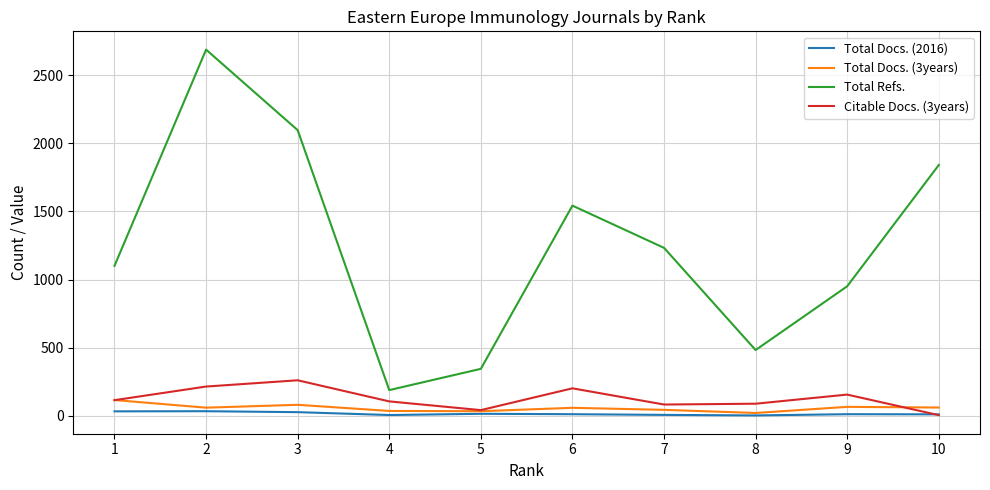

True or false: Citable Docs. (3years) and Total Refs. cross at least once.

False